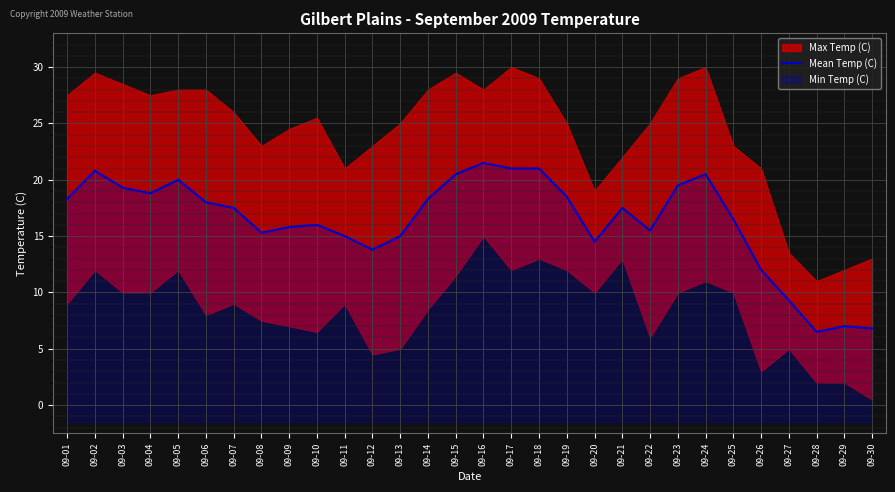

Is it true that the value at 09-28 is 3.8?

False